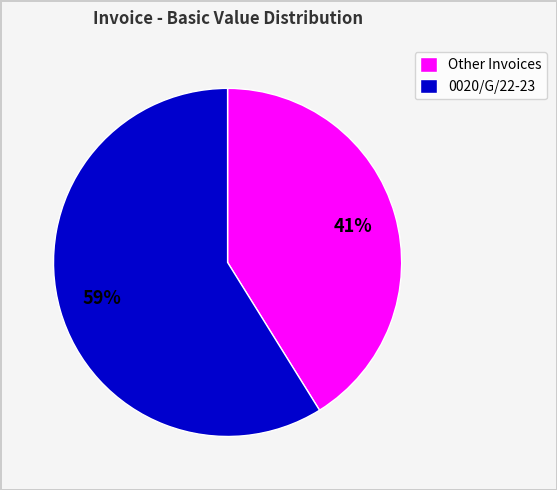

To the nearest percent, what is the difference between the largest and smallest slice percentages?

18%